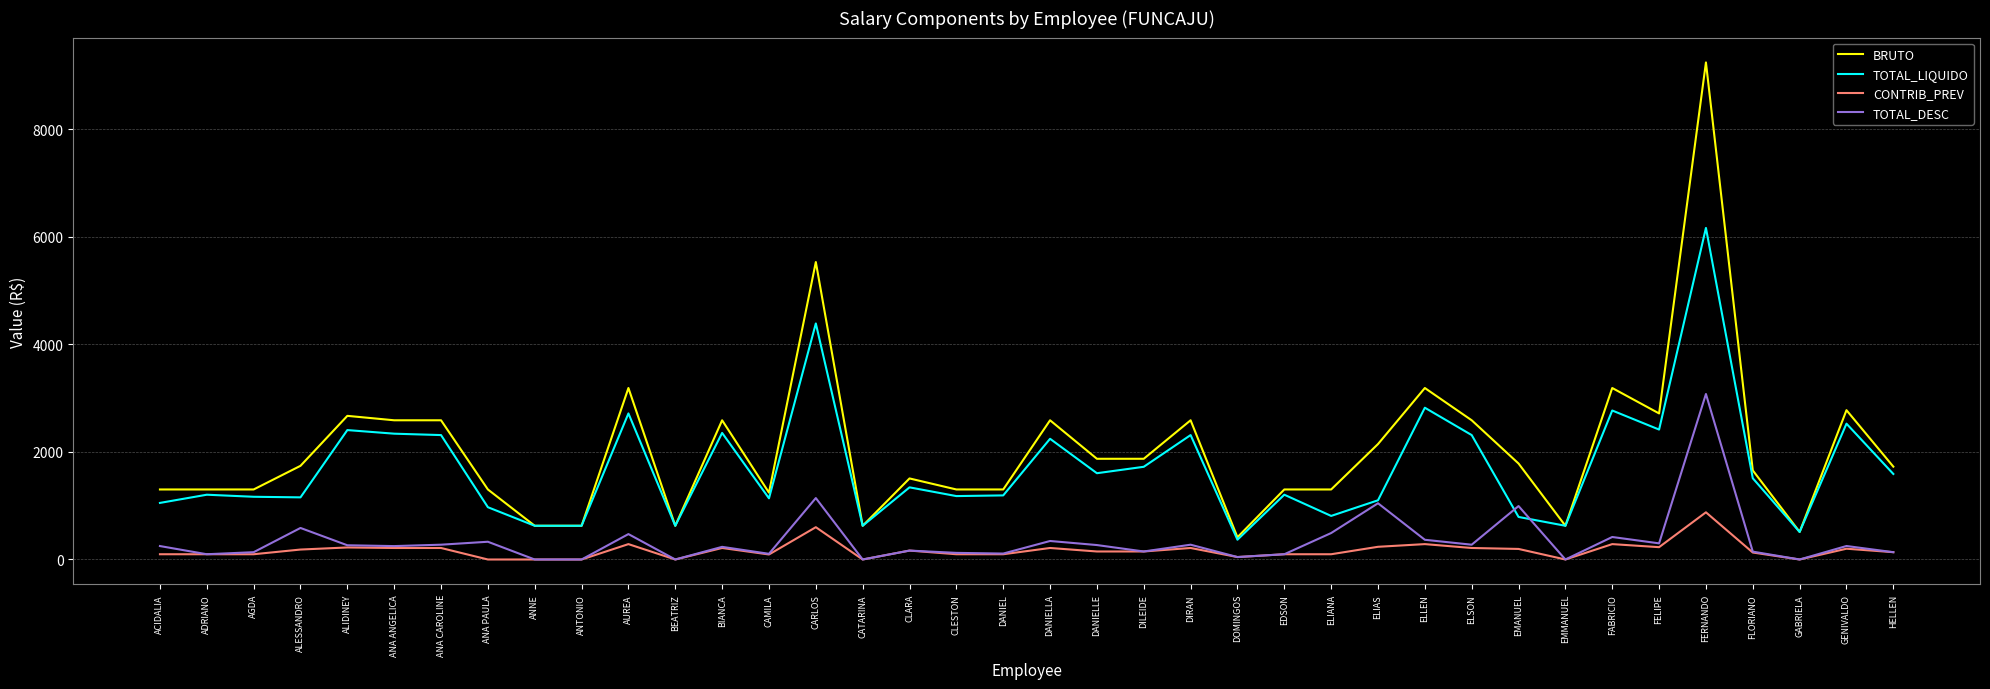

What position from the right is FERNANDO?

5